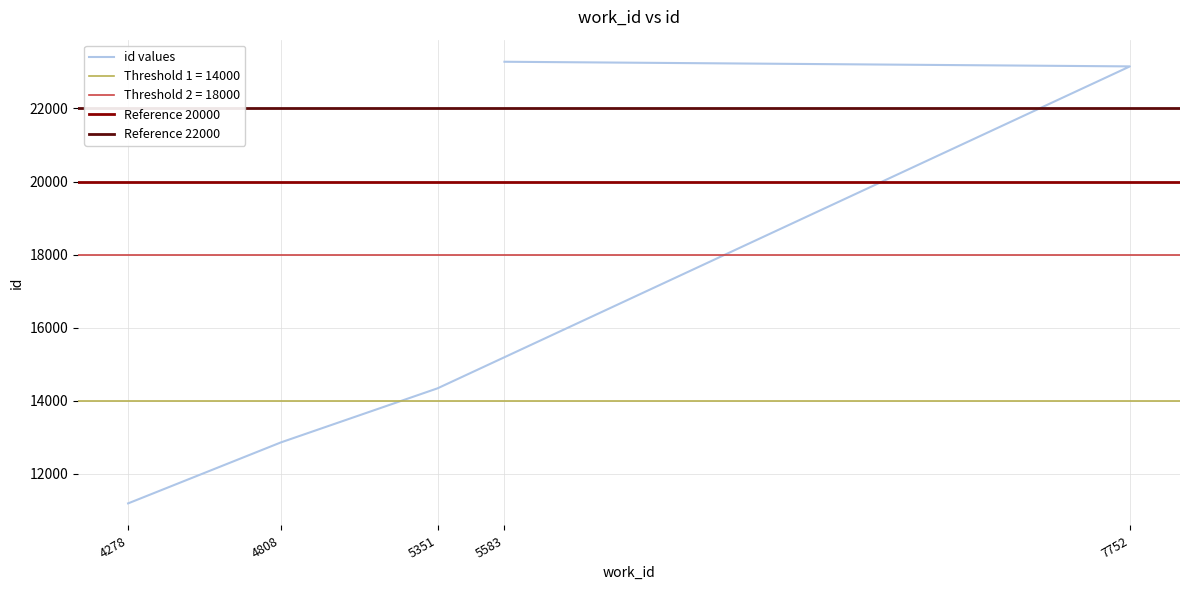

Which label corresponds to the smallest value in the chart?

4278